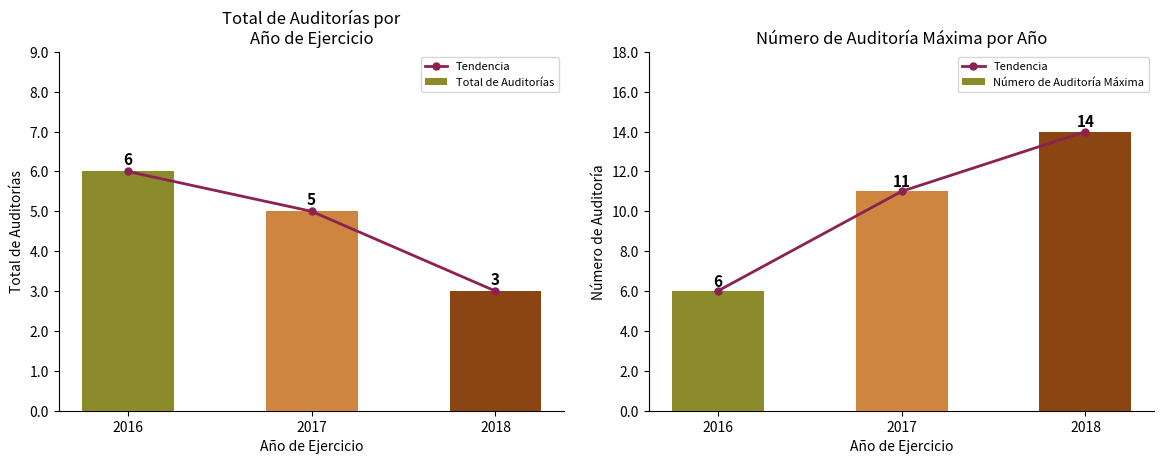

Which series has the widest spread of values?

Tendencia